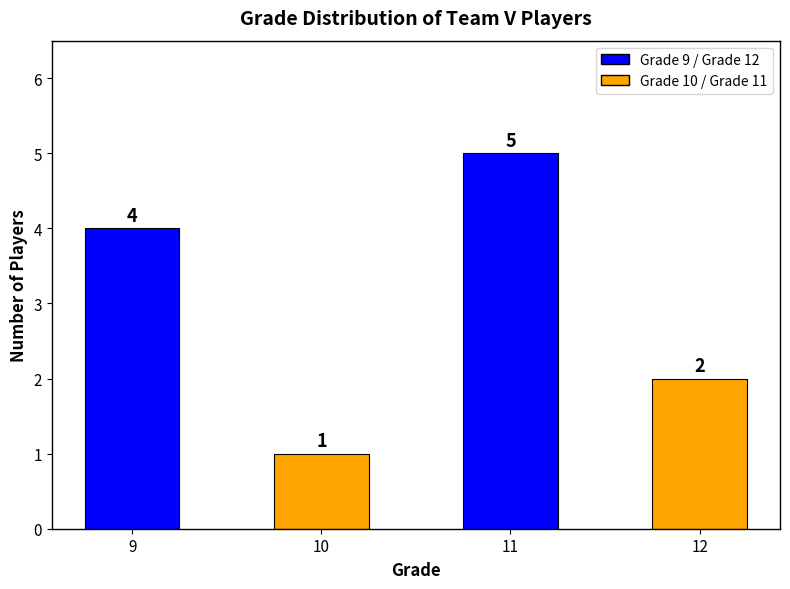

What is the greatest value displayed?

5